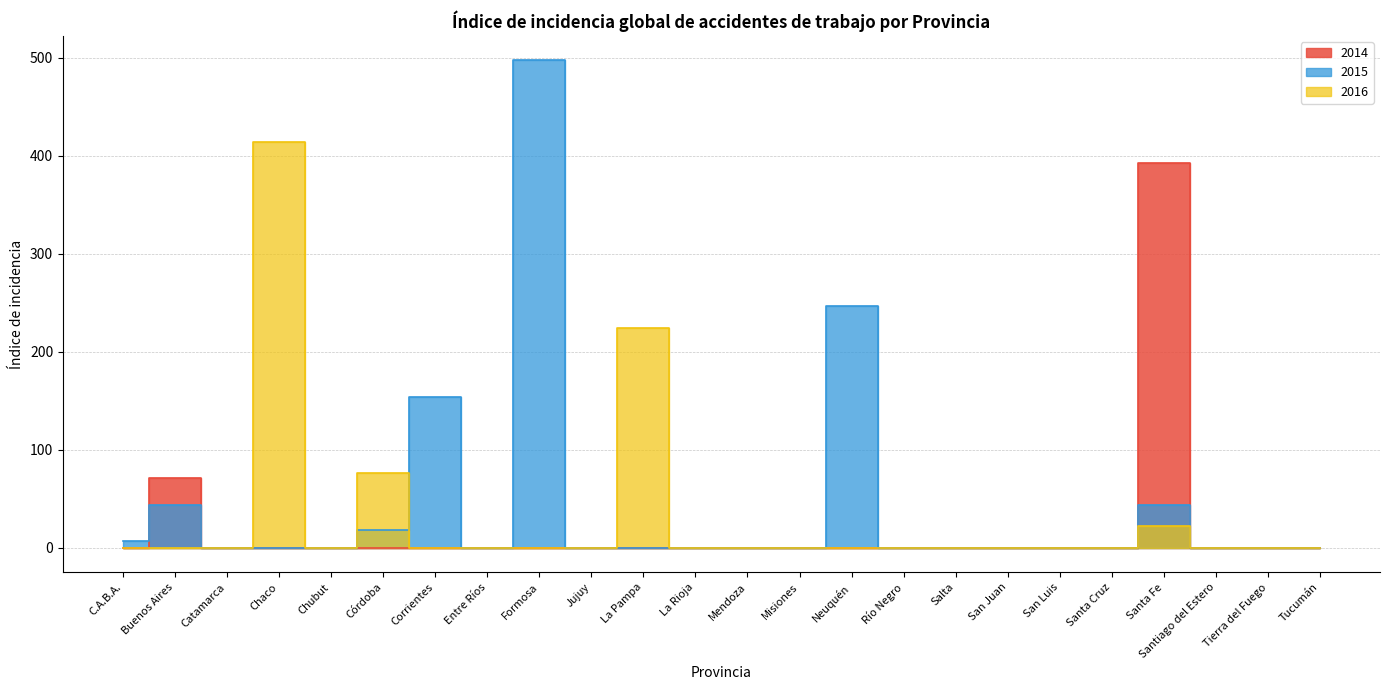

What is the label of the 7th point from the right?

San Juan